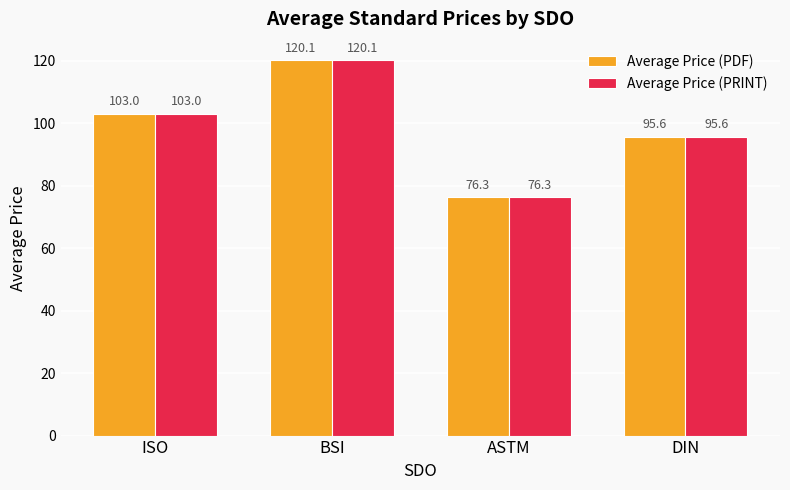

What position from the right is DIN?

1